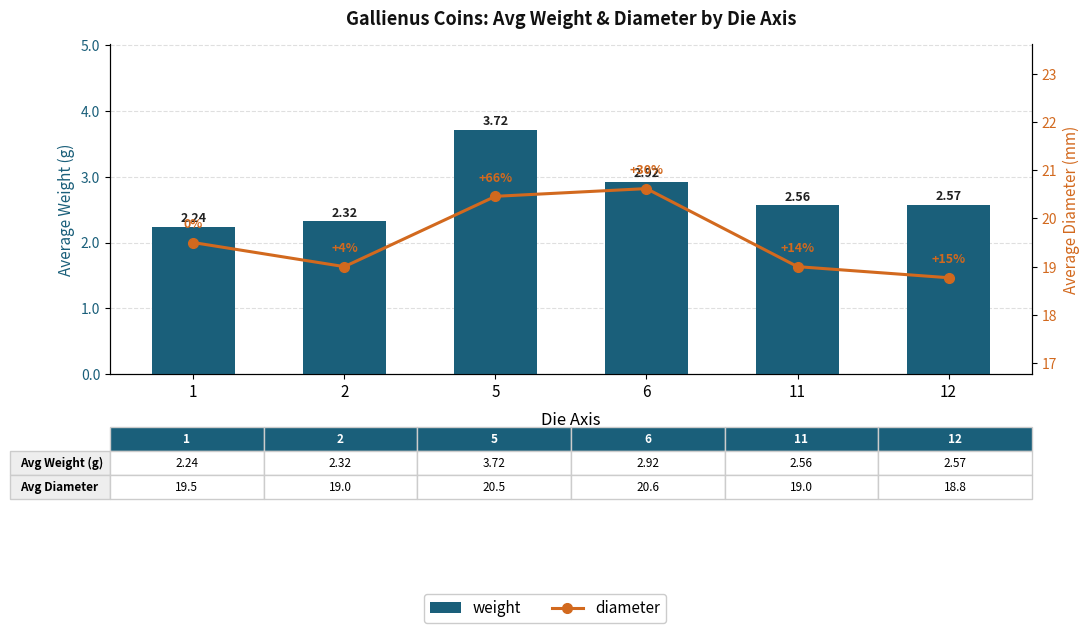

Which series has the largest total across all categories?

diameter